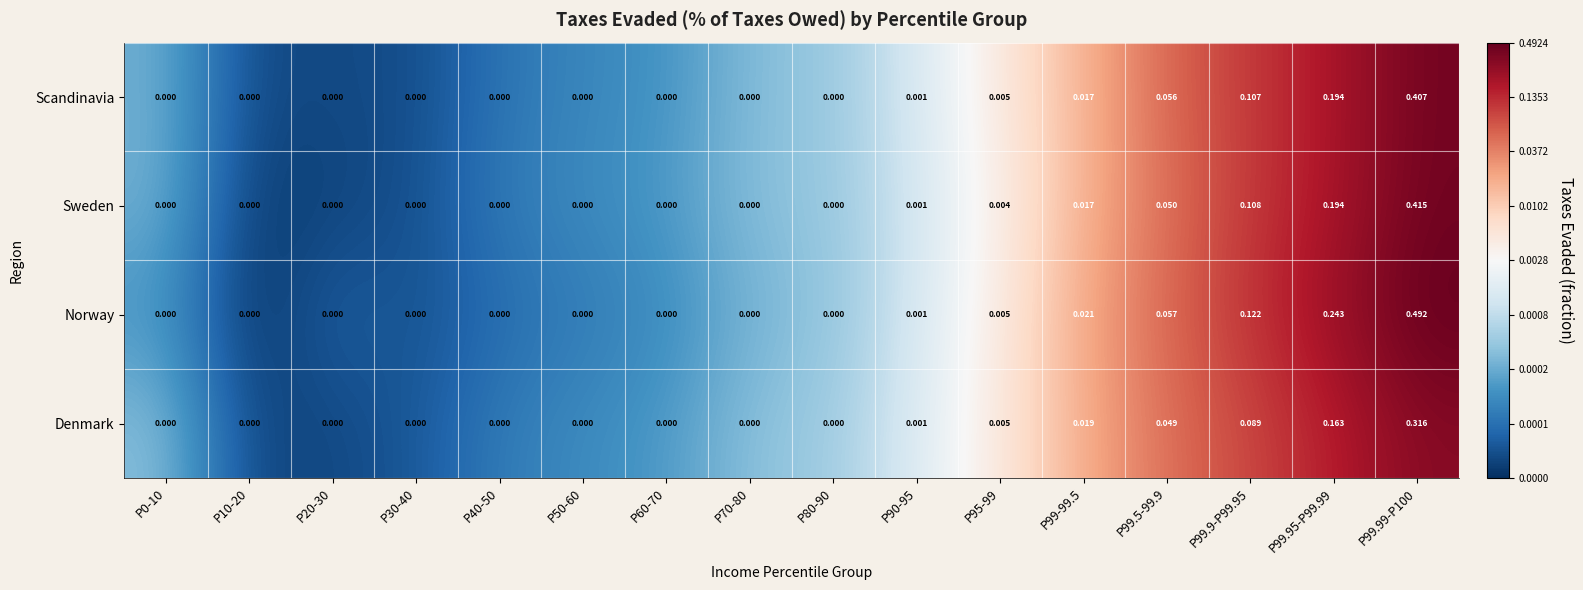

Which series has the largest total across all categories?

Norway